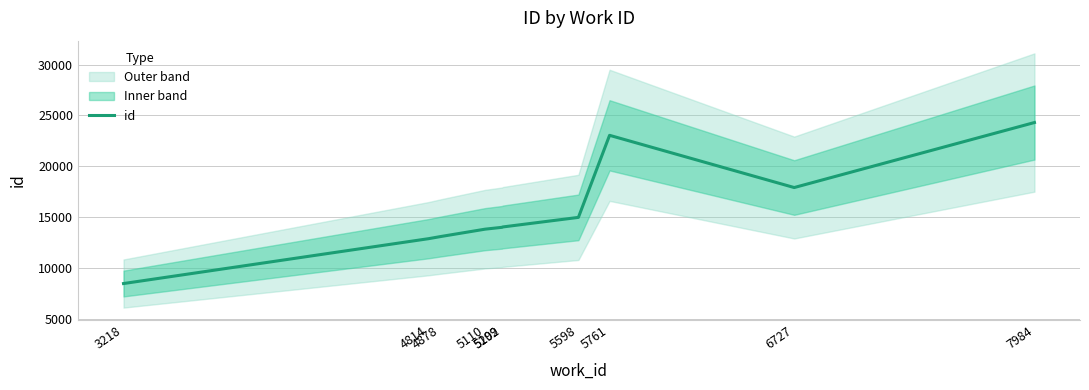

At which category does the chart reach its peak across all series?

7984